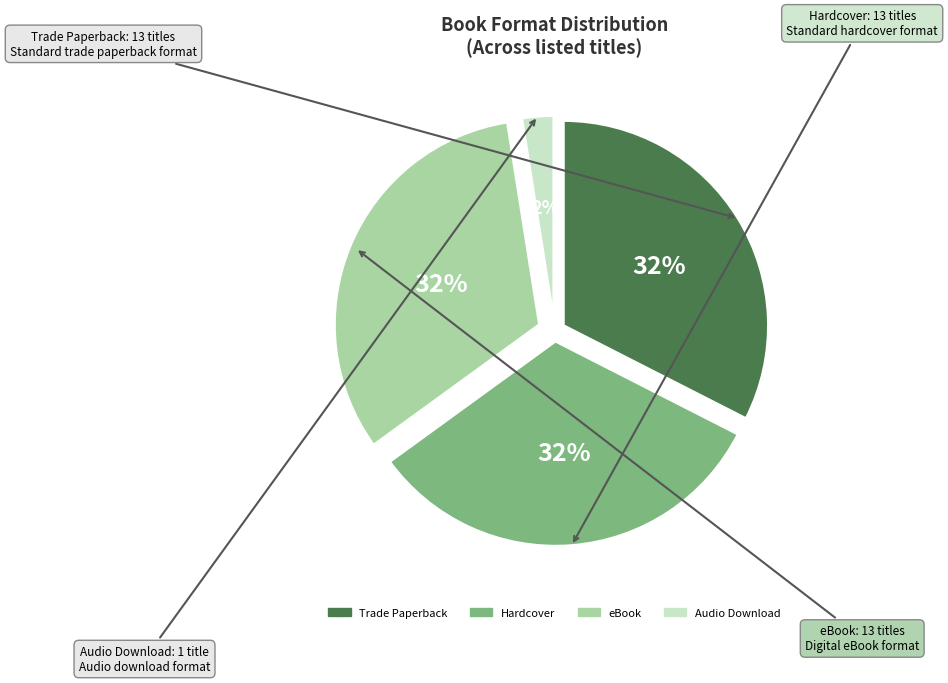

Is there any slice that represents more than half of the pie?

No